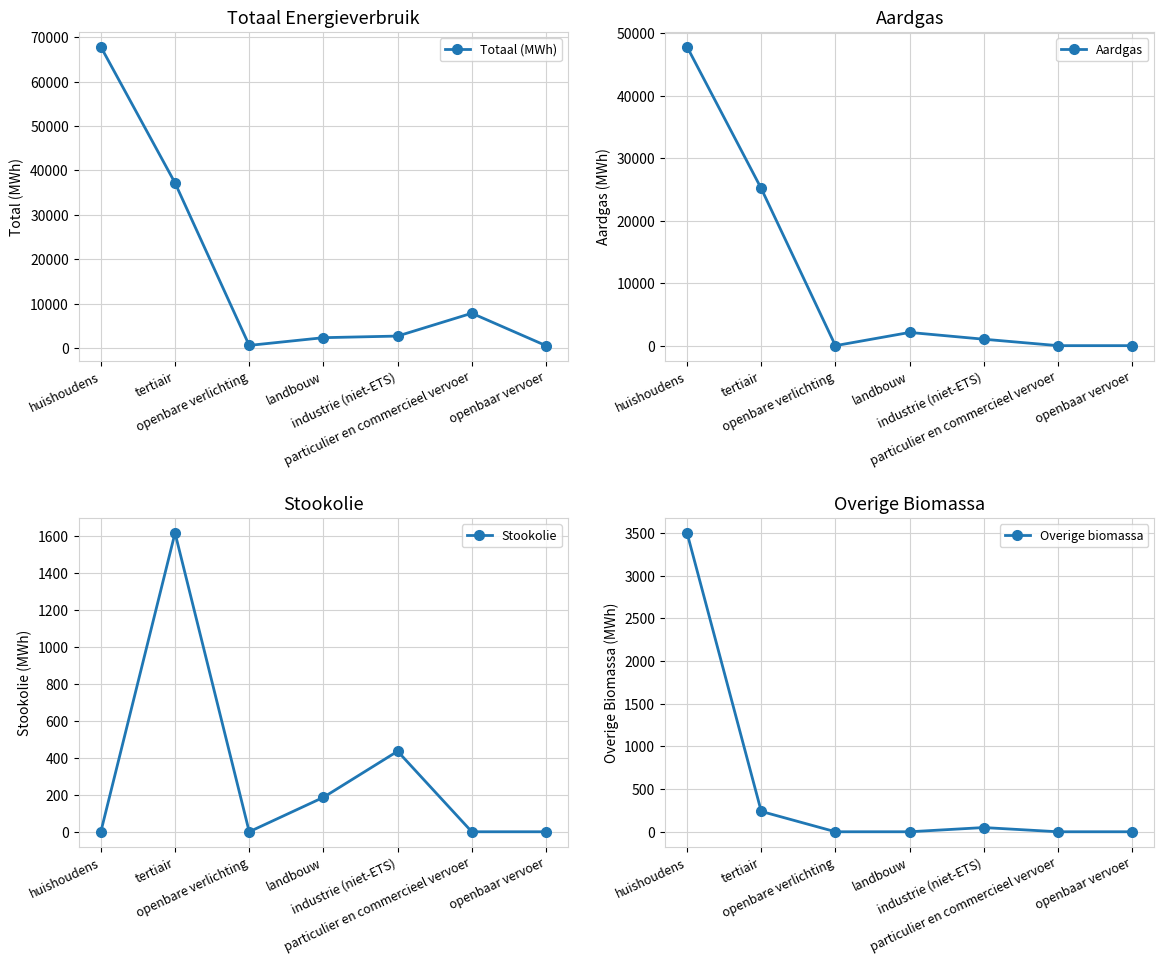

What is the label of the 3rd point from the left?

openbare verlichting